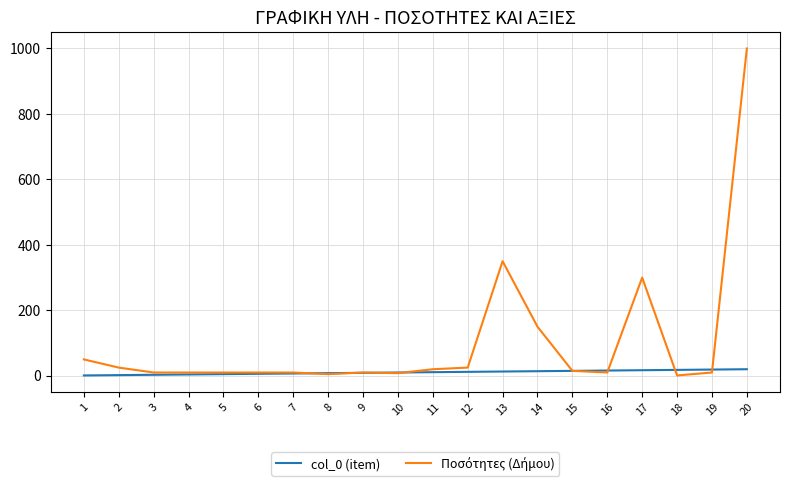

What is the maximum value shown in the chart?

1000